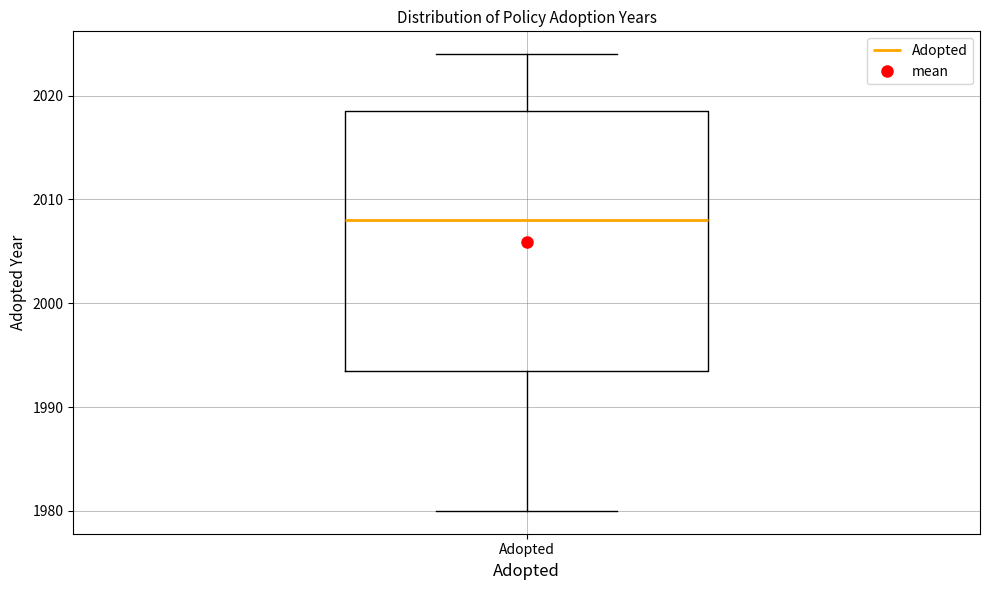

Where is the upper edge of the box for Adopted on the y-axis? The values are not printed on the chart, so give them approximately, as read against the axis.

2019